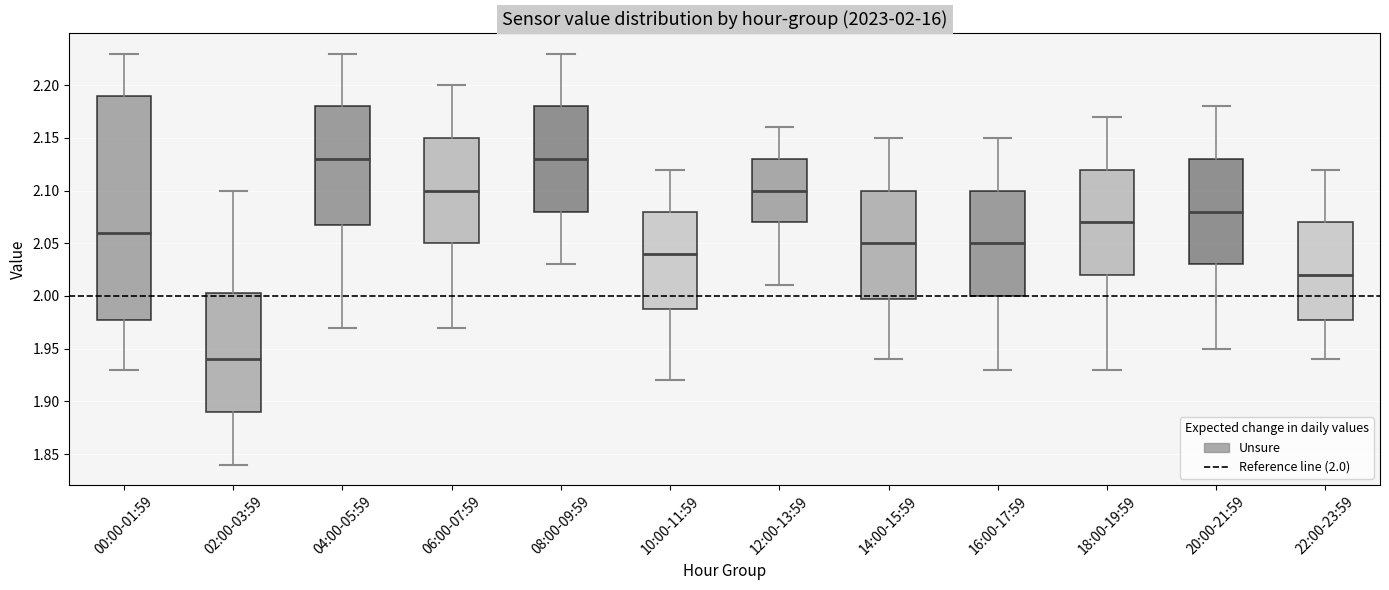

Comparing the boxes themselves (not the whiskers), which one is the tallest?

00:00-01:59